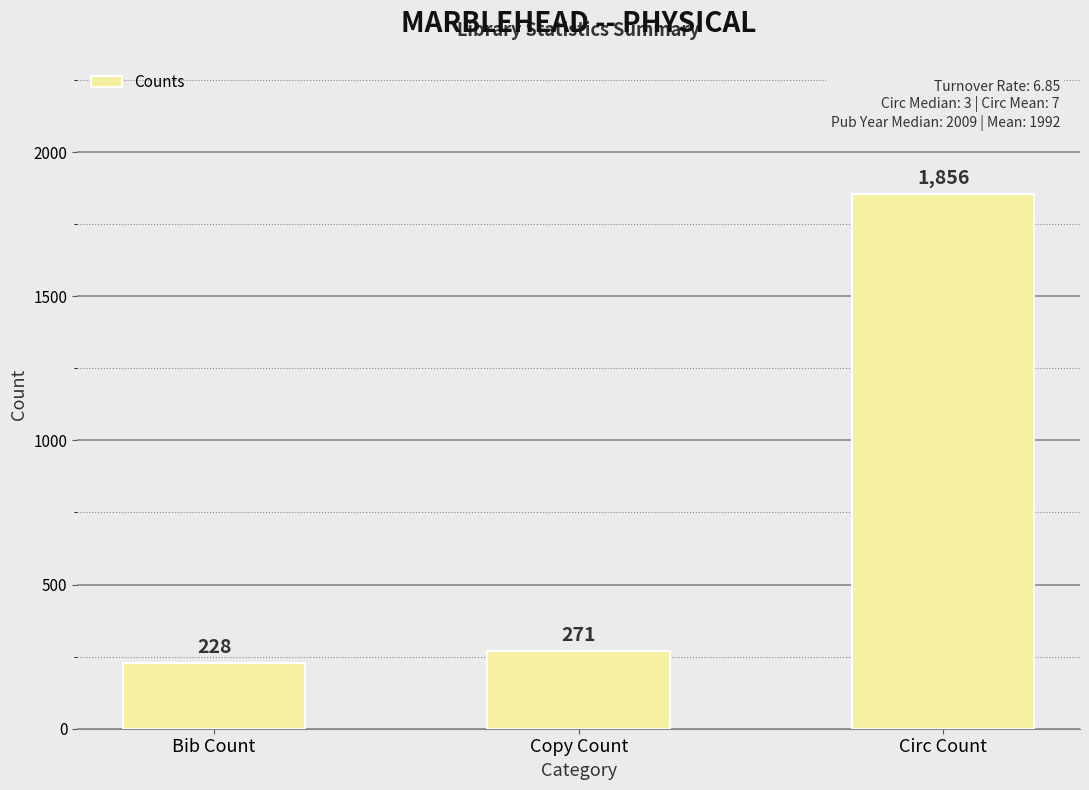

Which has a higher value, Circ Count or Copy Count?

Circ Count